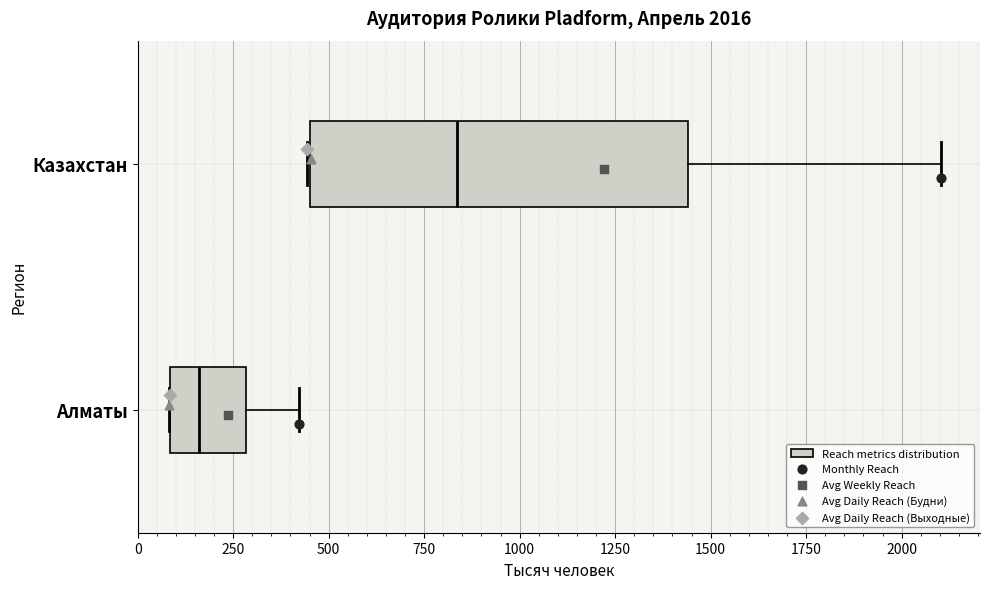

Which box's median line is the furthest to the left?

Алматы